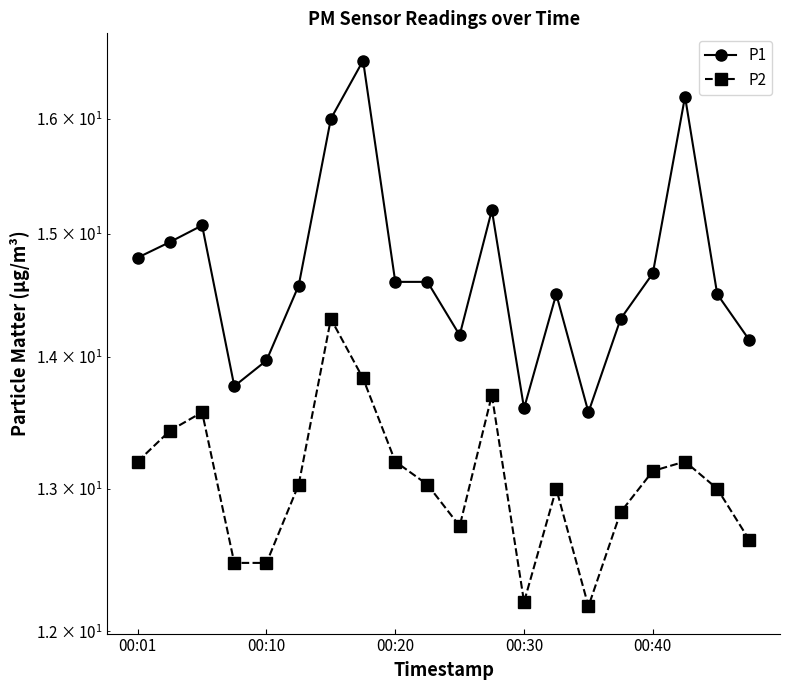

Reading left to right, extract all data points from this chart.

P1: 14.8	14.9	15.1	13.8	14.0	14.6	16.0	16.5	14.6	14.6	14.2	15.2	13.6	14.5	13.6	14.3	14.7	16.2	14.5	14.1
P2: 13.2	13.4	13.6	12.5	12.5	13.0	14.3	13.8	13.2	13.0	12.7	13.7	12.2	13.0	12.2	12.8	13.1	13.2	13.0	12.6